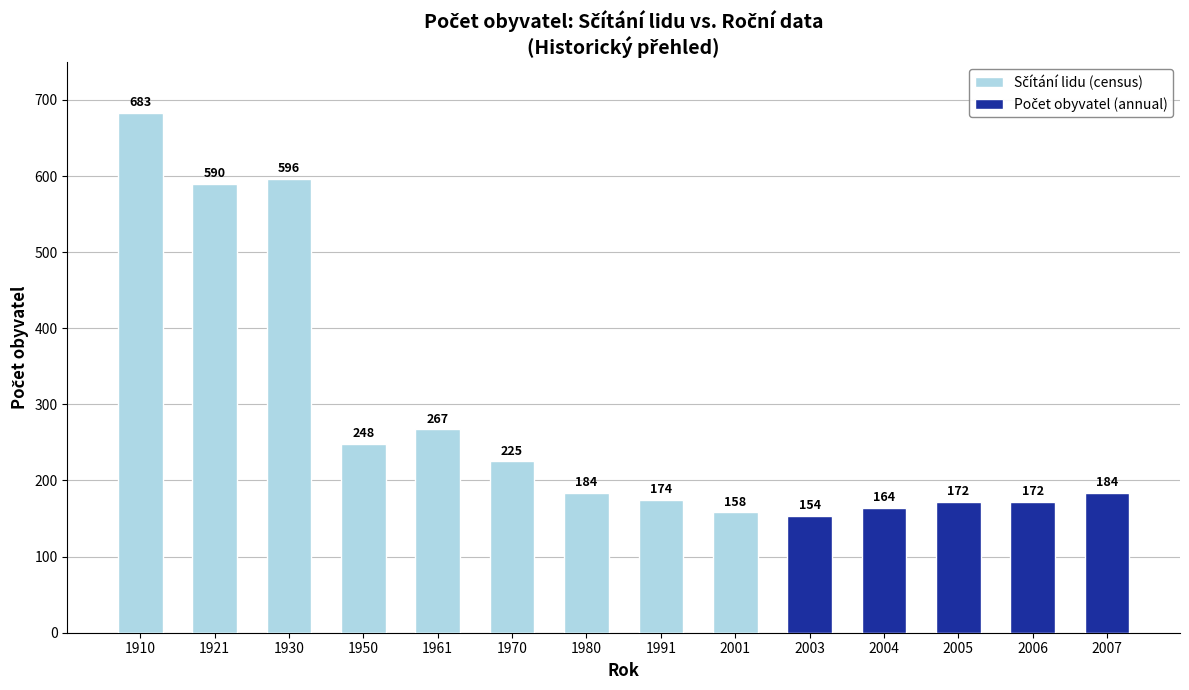

Which label corresponds to the largest value in the chart?

1910